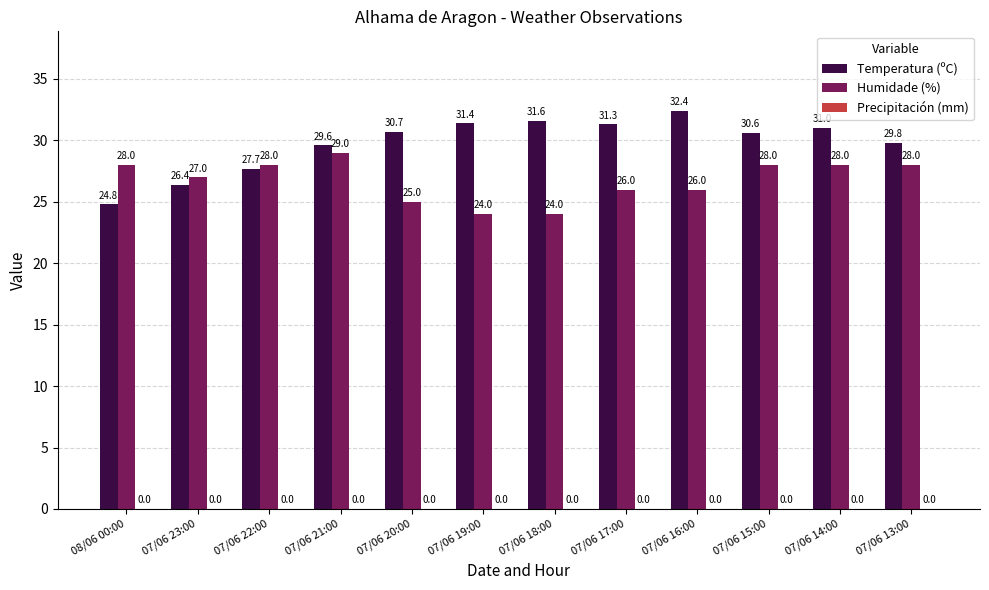

Which series changed the most between 07/06 17:00 and 07/06 15:00?

Humidade (%)